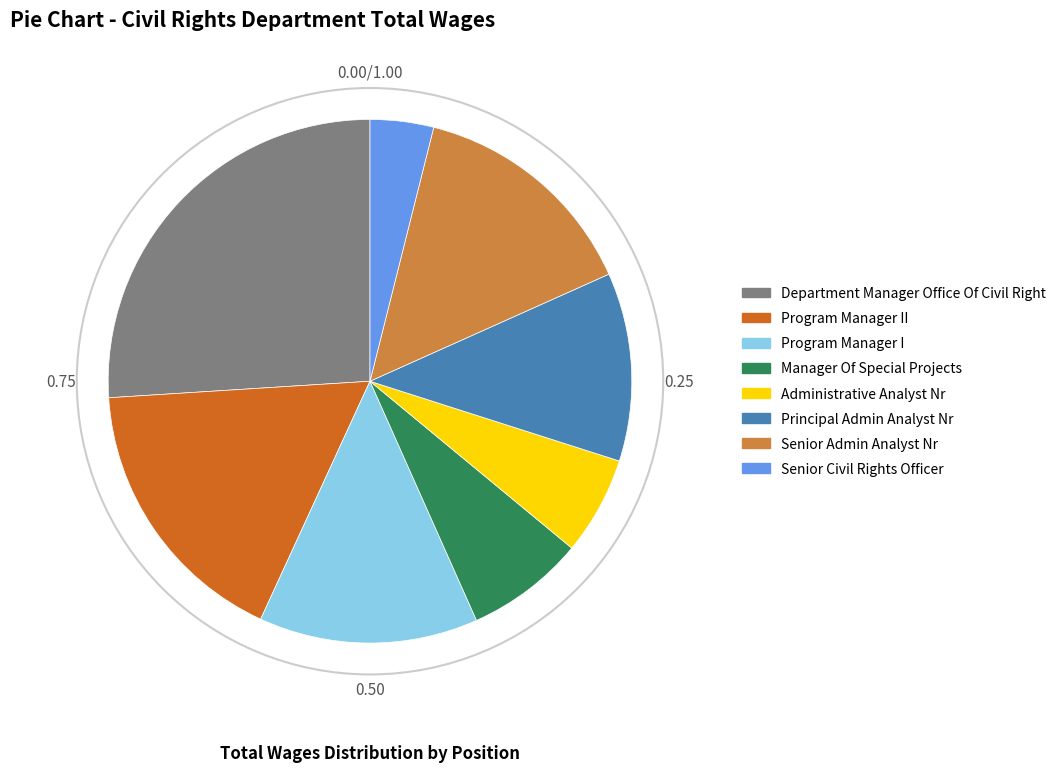

Does Senior Civil Rights Officer account for over 50% of the chart?

No